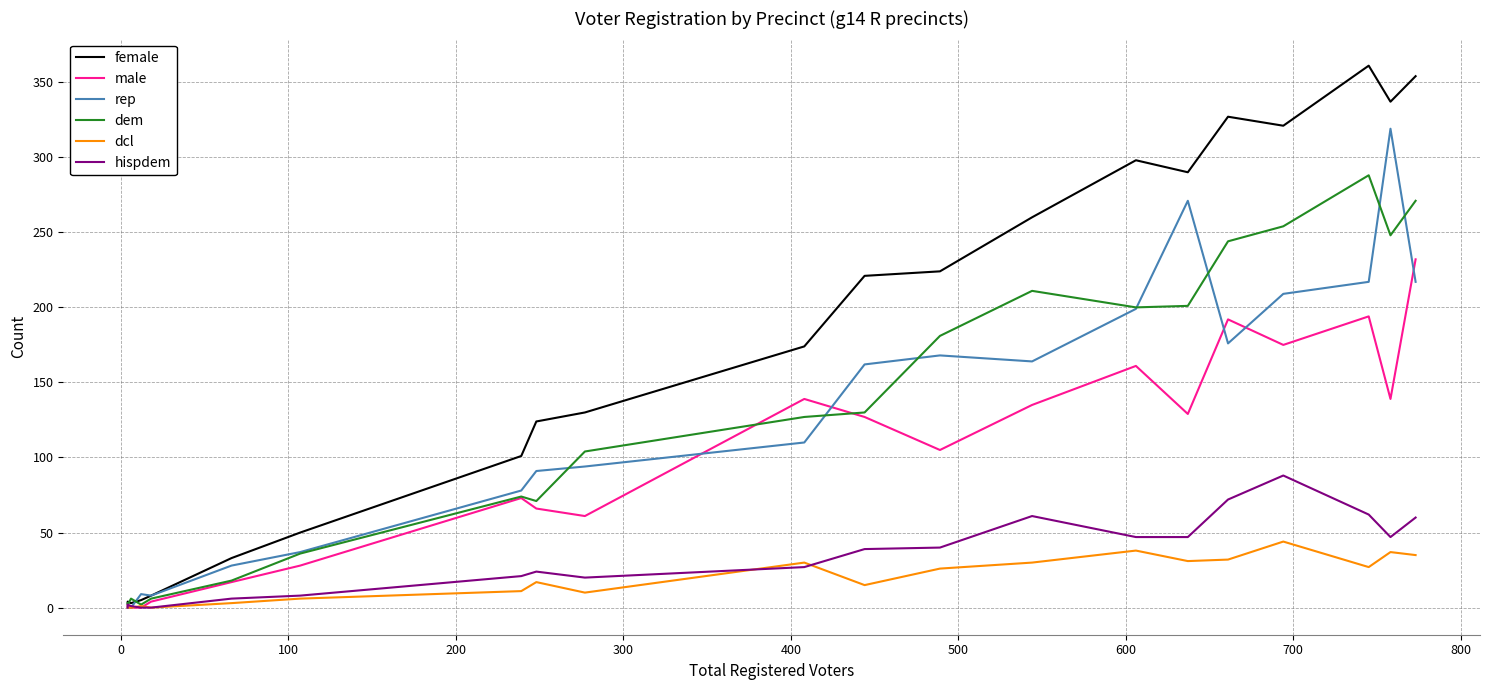

What is the greatest value displayed?

361